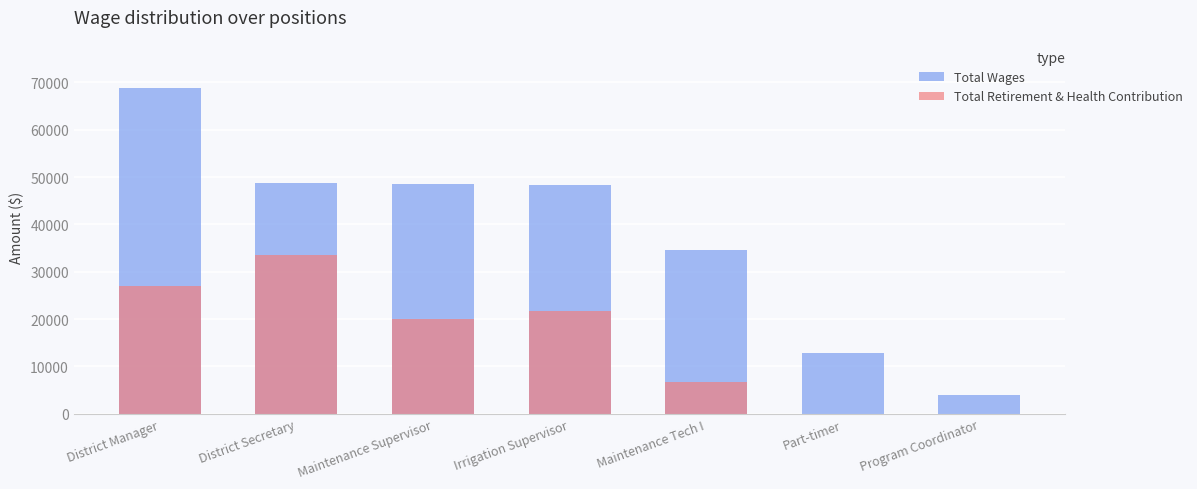

Reading left to right, list all the values displayed in this chart.

Total Wages: District Manager=68735	District Secretary=48841	Maintenance Supervisor=48479	Irrigation Supervisor=48297	Maintenance Tech I=34627	Part-timer=12777	Program Coordinator=3956
Total Retirement & Health Contribution: District Manager=27083	District Secretary=33590	Maintenance Supervisor=19930	Irrigation Supervisor=21725	Maintenance Tech I=6758	Part-timer=0	Program Coordinator=0